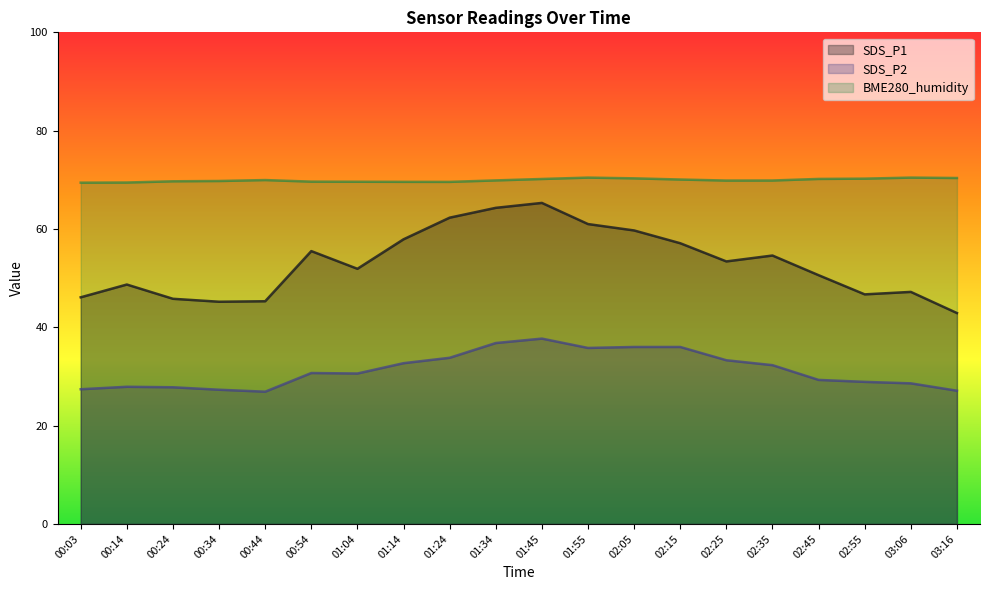

Reading left to right, what are all the values shown in this chart?

SDS_P1: 00:03=46.1	00:14=48.7	00:24=45.8	00:34=45.2	00:44=45.3	00:54=55.5	01:04=51.9	01:14=57.9	01:24=62.3	01:34=64.3	01:45=65.3	01:55=61.0	02:05=59.7	02:15=57.1	02:25=53.4	02:35=54.6	02:45=50.6	02:55=46.7	03:06=47.2	03:16=42.9
SDS_P2: 00:03=27.4	00:14=27.9	00:24=27.8	00:34=27.3	00:44=26.9	00:54=30.7	01:04=30.6	01:14=32.7	01:24=33.8	01:34=36.8	01:45=37.7	01:55=35.8	02:05=36.0	02:15=36.0	02:25=33.3	02:35=32.3	02:45=29.3	02:55=28.9	03:06=28.6	03:16=27.1
BME280_humidity: 00:03=69.4	00:14=69.5	00:24=69.7	00:34=69.8	00:44=70.0	00:54=69.6	01:04=69.6	01:14=69.6	01:24=69.6	01:34=69.9	01:45=70.2	01:55=70.5	02:05=70.3	02:15=70.1	02:25=69.8	02:35=69.9	02:45=70.2	02:55=70.2	03:06=70.5	03:16=70.4